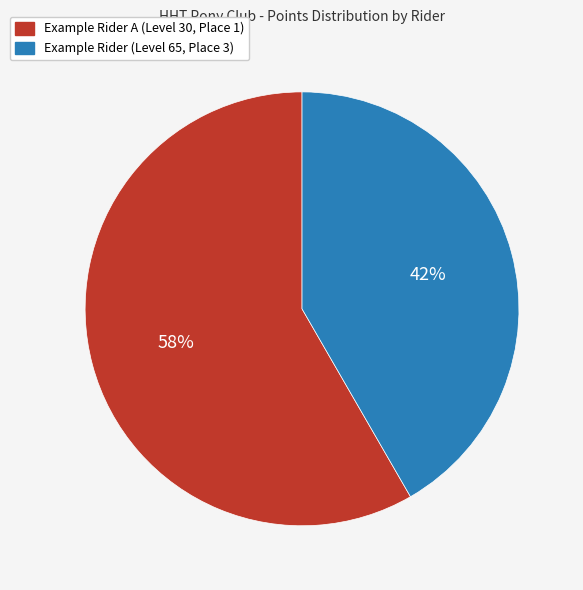

To the nearest percent, what percentage of the pie is Example Rider (Level 65, Place 3)?

42%